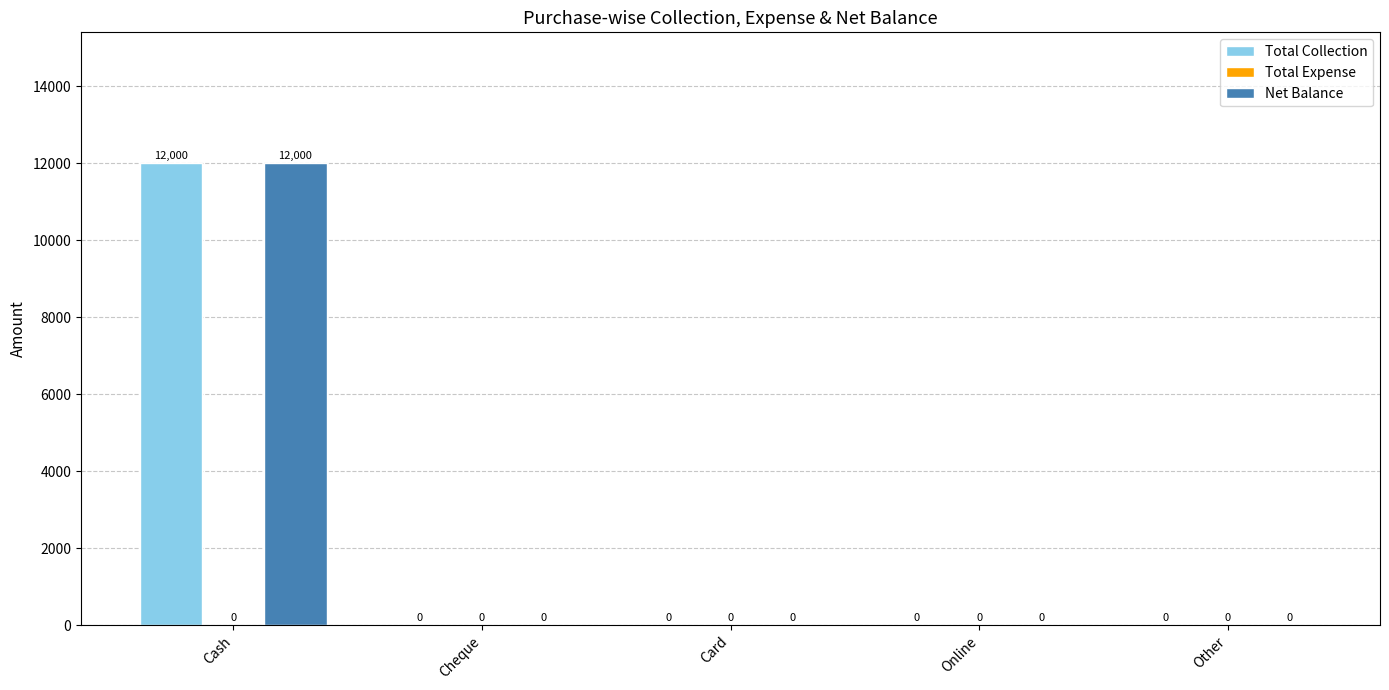

At which category is the sum across all series the highest?

Cash